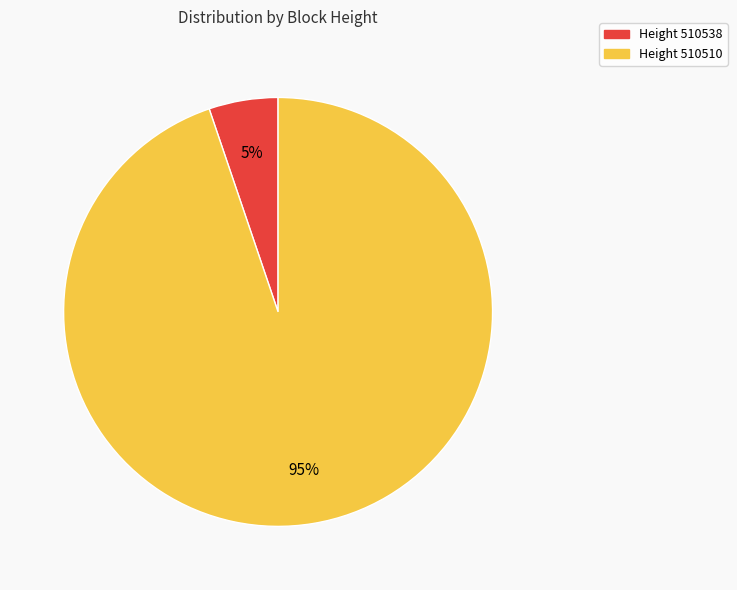

To the nearest percent, what is the difference between the largest and smallest slice percentages?

90%